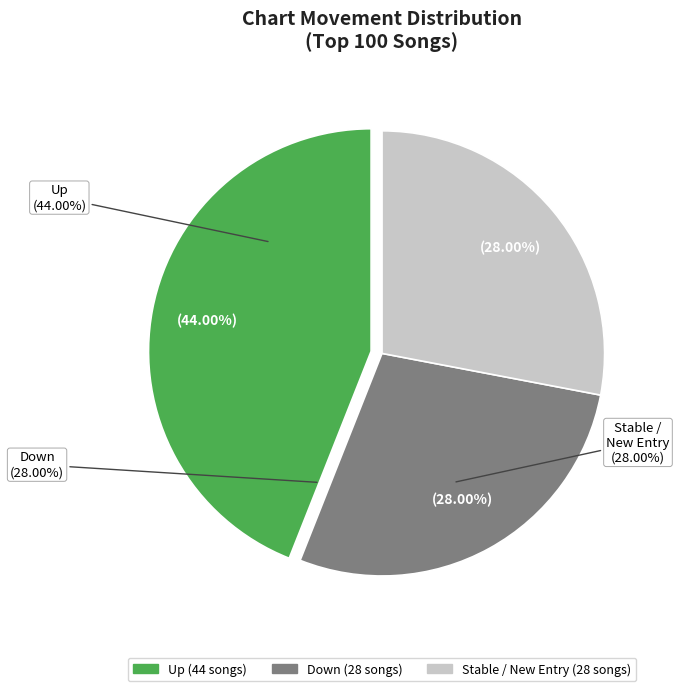

Combined, do up and down account for over 50%?

Yes